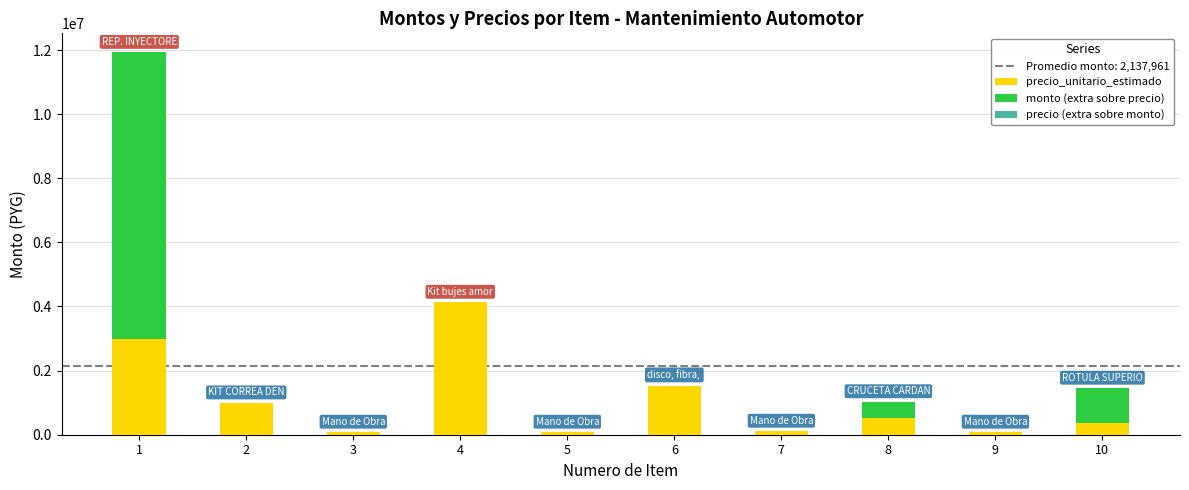

The value of precio_unitario_estimado at 2 is 990000. True or false?

True